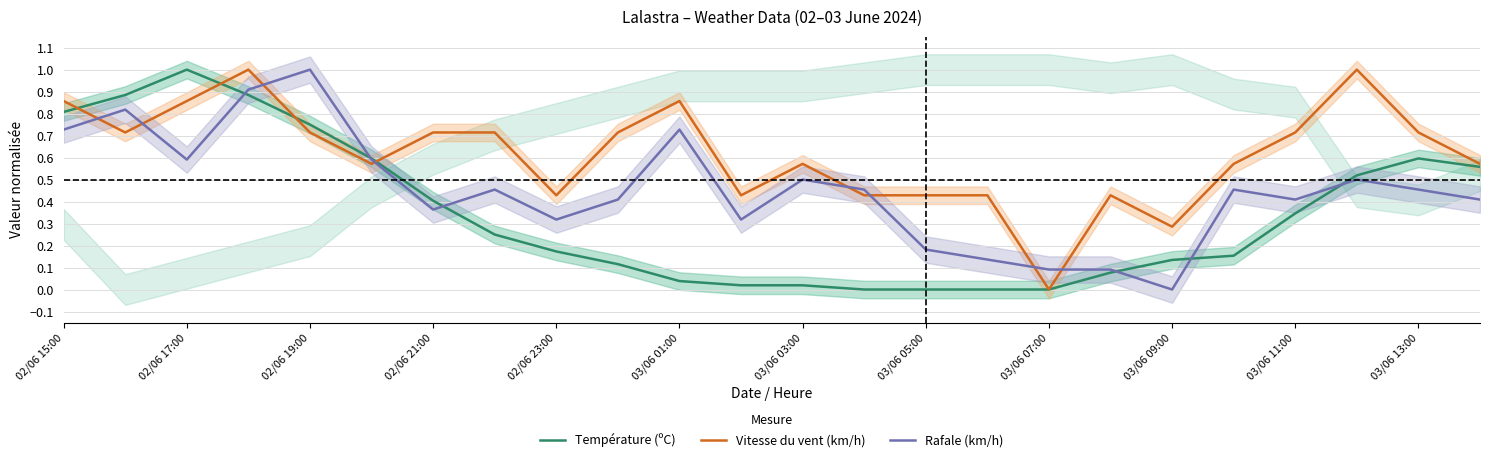

What are all the series names shown in the legend?

Température (ºC), Vitesse du vent (km/h), Rafale (km/h)